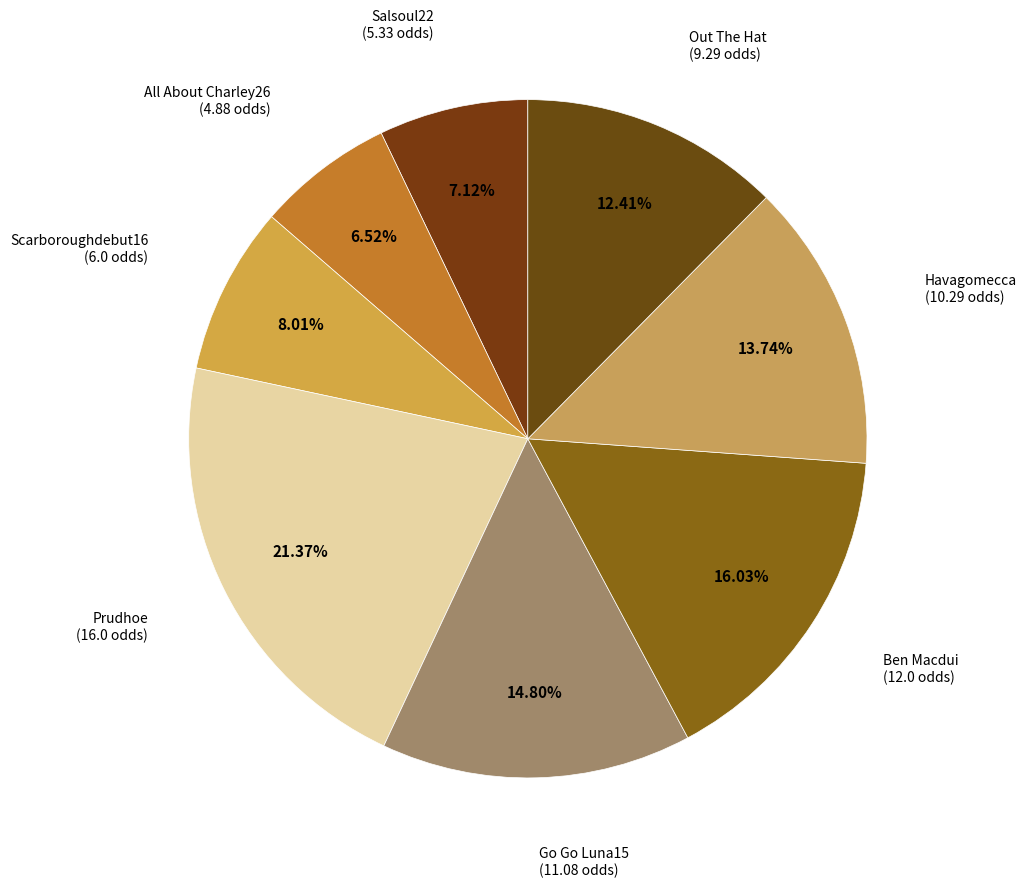

How many slices are in this pie chart?

8